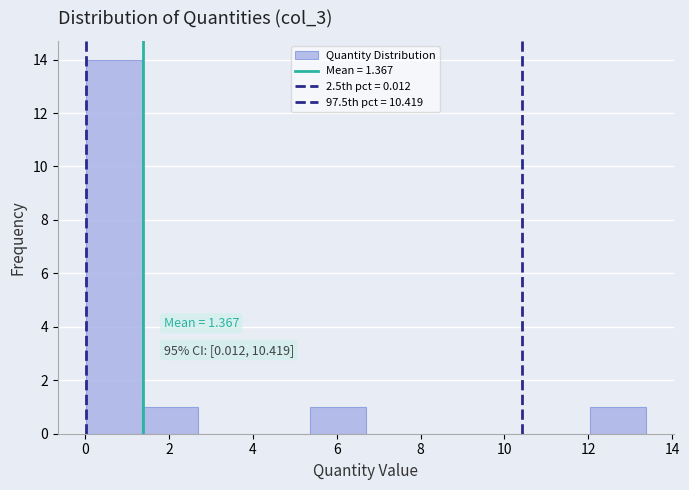

Which range on the x-axis has the tallest bar?

0.0 to 1.4